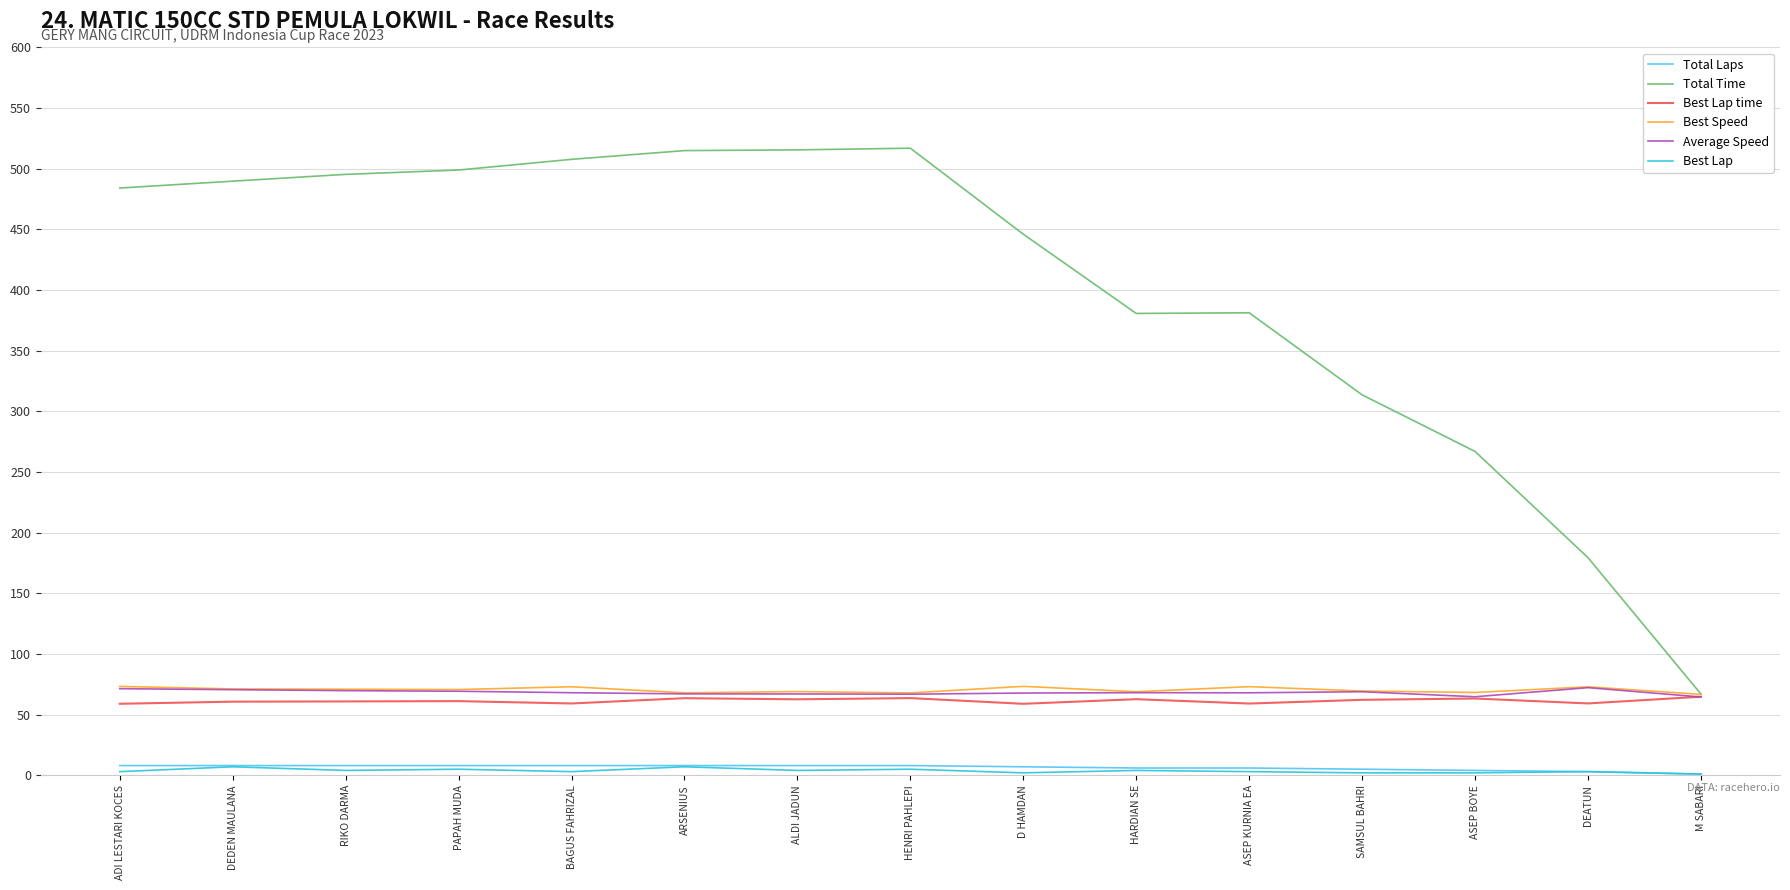

How many Total Laps values are between 5 and 8?

12